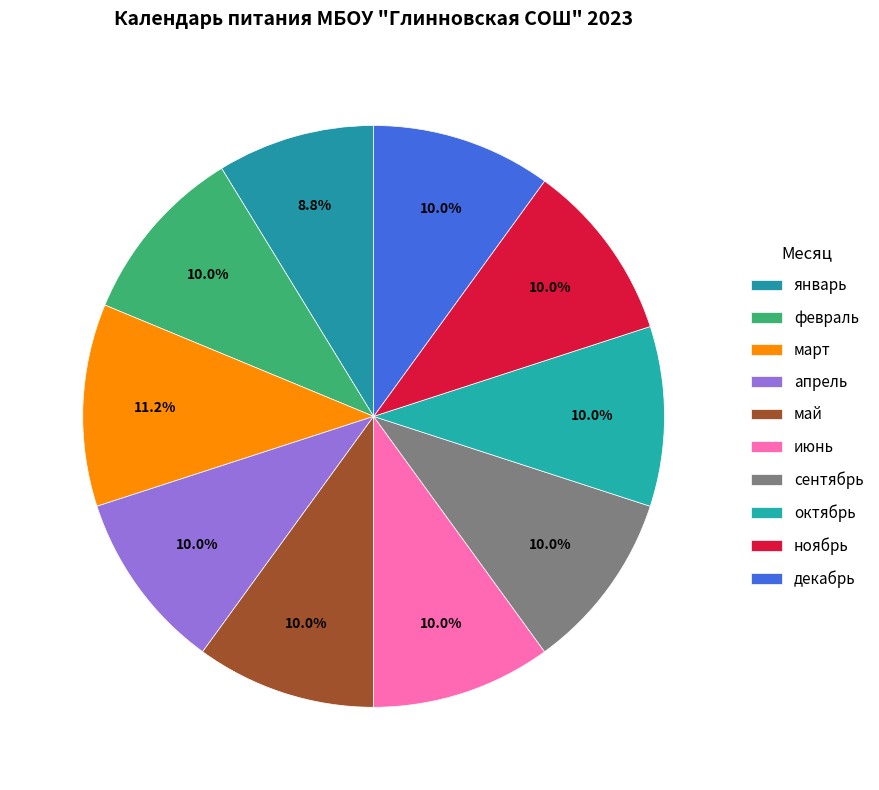

Does октябрь represent more than half of the total?

No